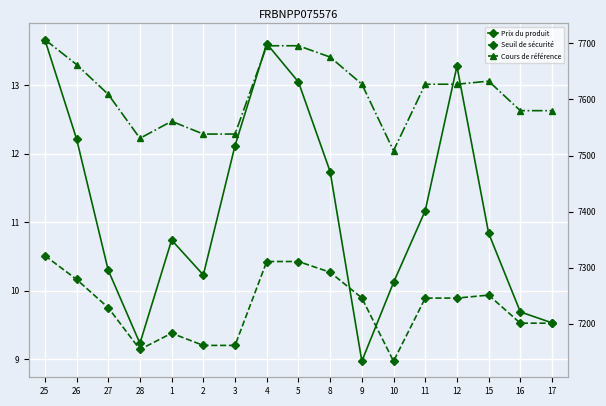

Count the number of data series in this chart.

3